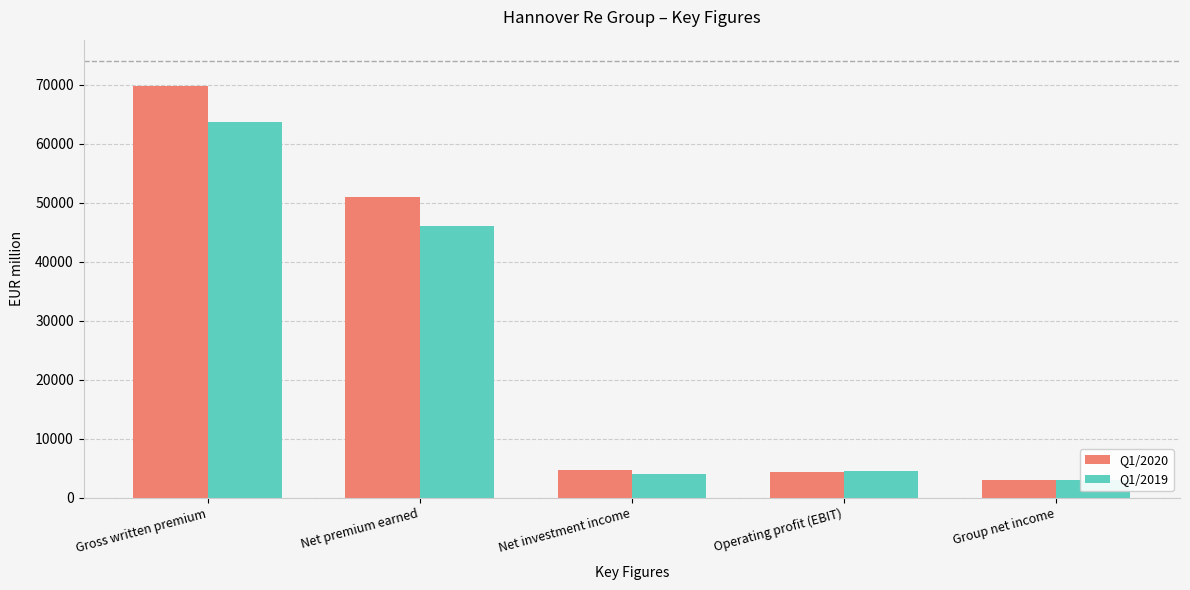

What are all the series names shown in the legend?

Q1/2020, Q1/2019